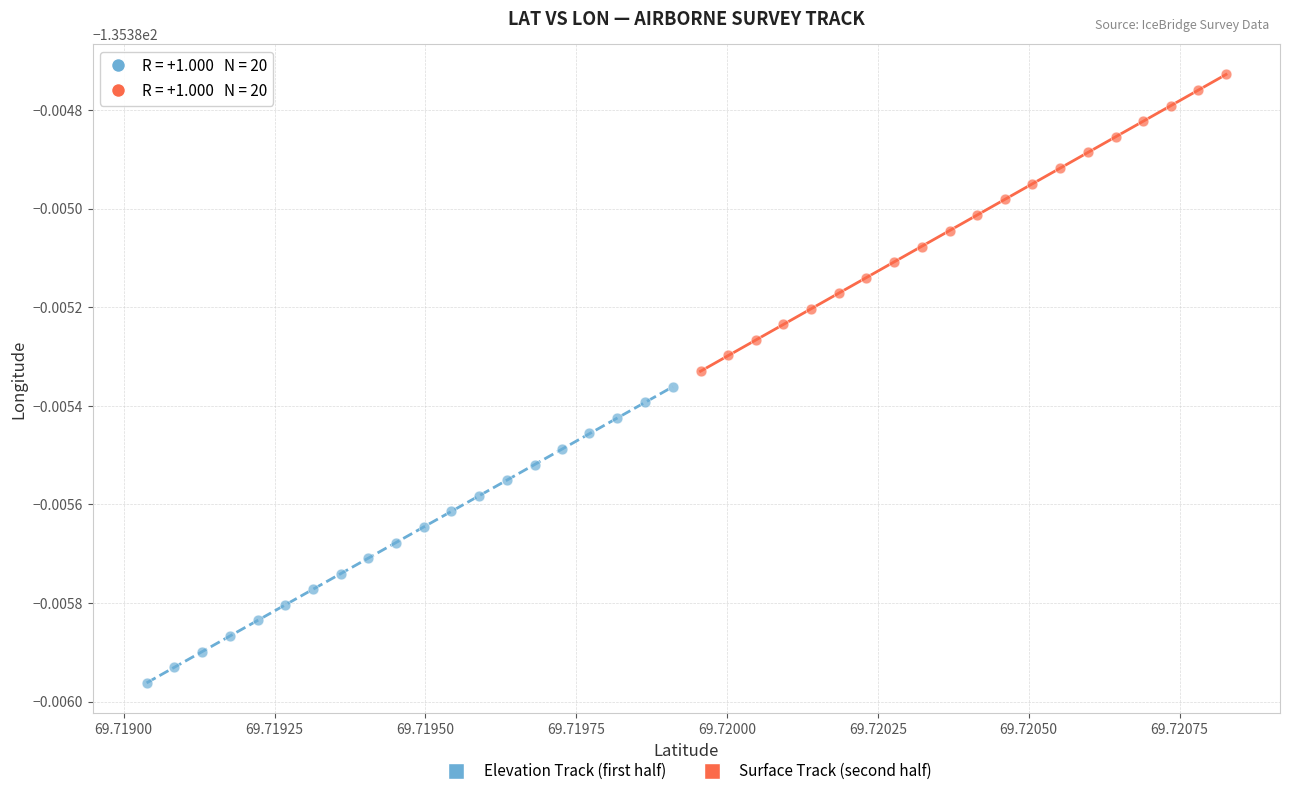

What are all the series names shown in the legend?

Elevation Track (first half), Surface Track (second half)